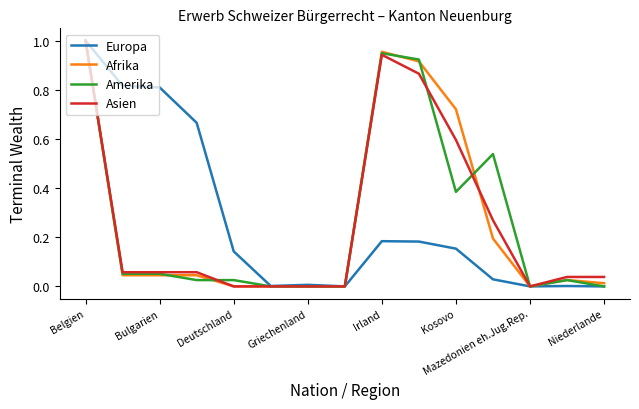

Is it true that Afrika equals 0.0 at Deutschland?

True